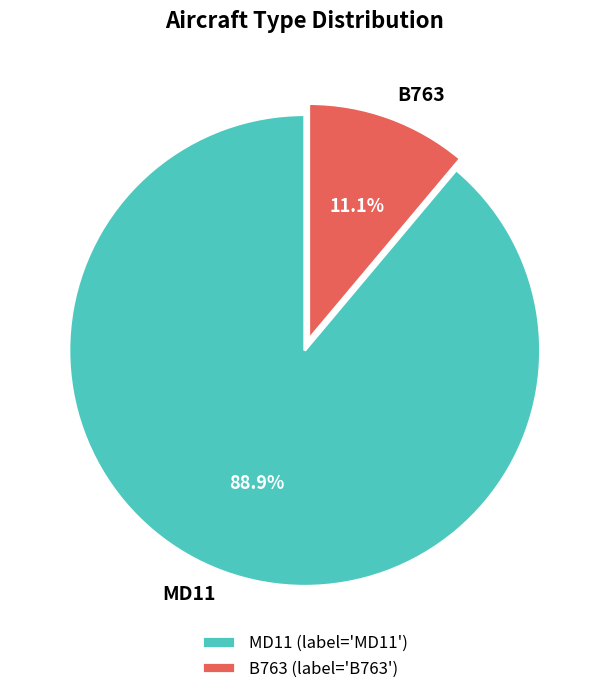

Rank the categories by value from highest to lowest.

MD11, B763